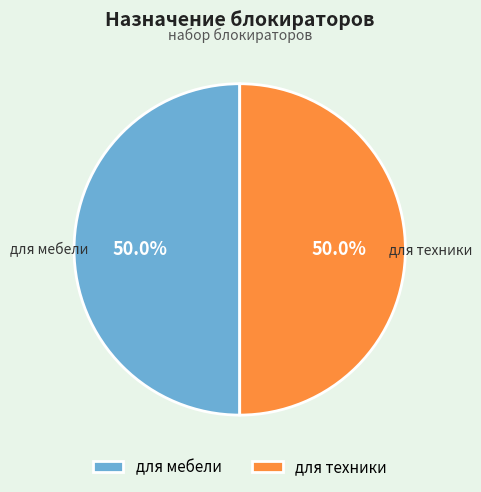

What is the ratio of the value at для мебели to the value at для техники?

1.0